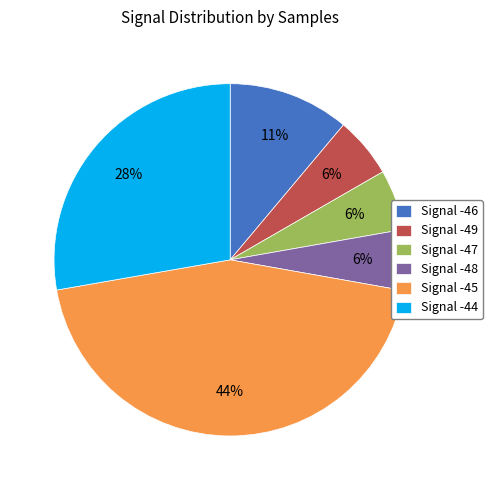

Is Signal -49 the majority of the pie?

No